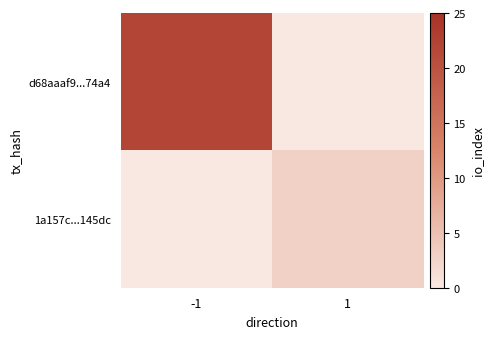

Reading right to left, list all the values displayed in this chart.

d68aaaf9...74a4: 1=0	-1=22
1a157c...145dc: 1=3	-1=0